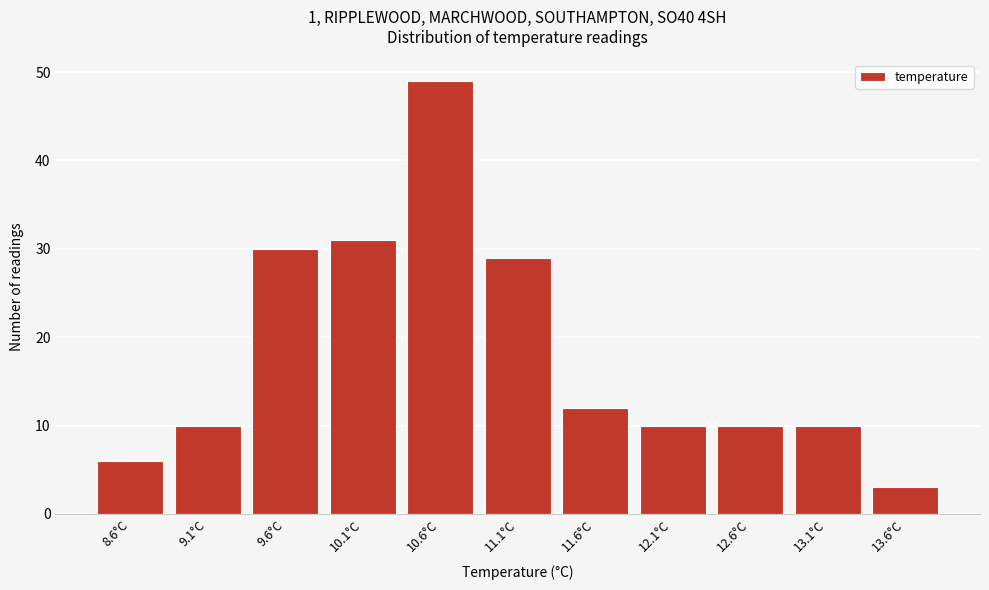

Reading left to right, list all the values displayed in this chart.

6	10	30	31	49	29	12	10	10	10	3